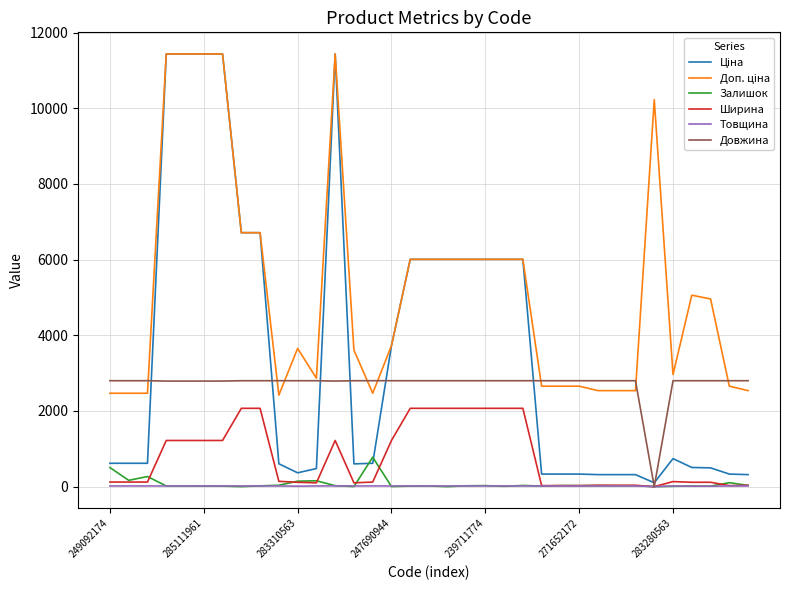

What is the highest value of the Залишок series?

778.0